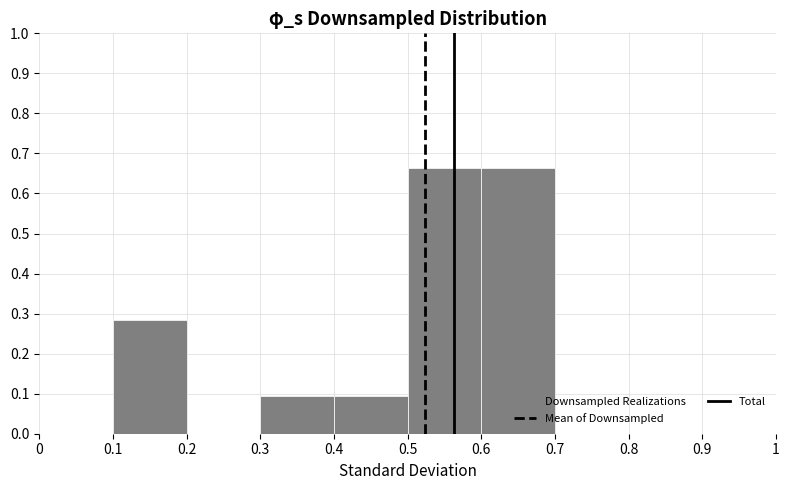

How tall is the bar that spans 0.4 to 0.5 on the x-axis? The values are not printed on the chart, so give them approximately, as read against the axis.

0.09